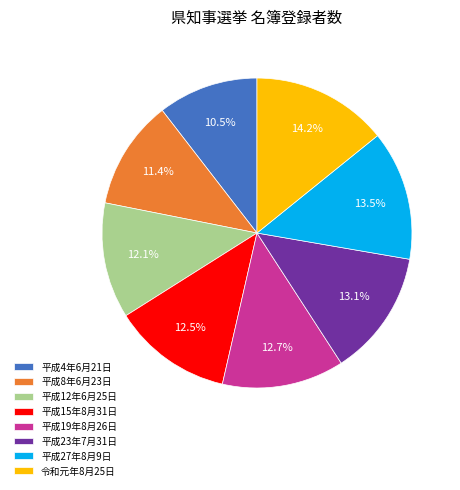

Combined, do 平成27年8月9日 and 平成4年6月21日 account for over 50%?

No